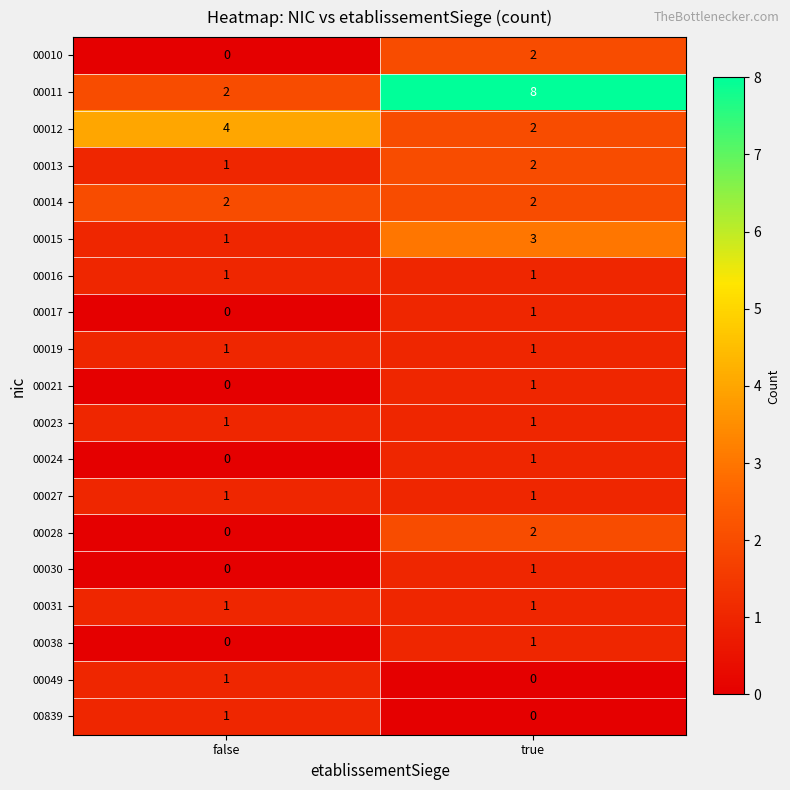

Count the number of data series in this chart.

19